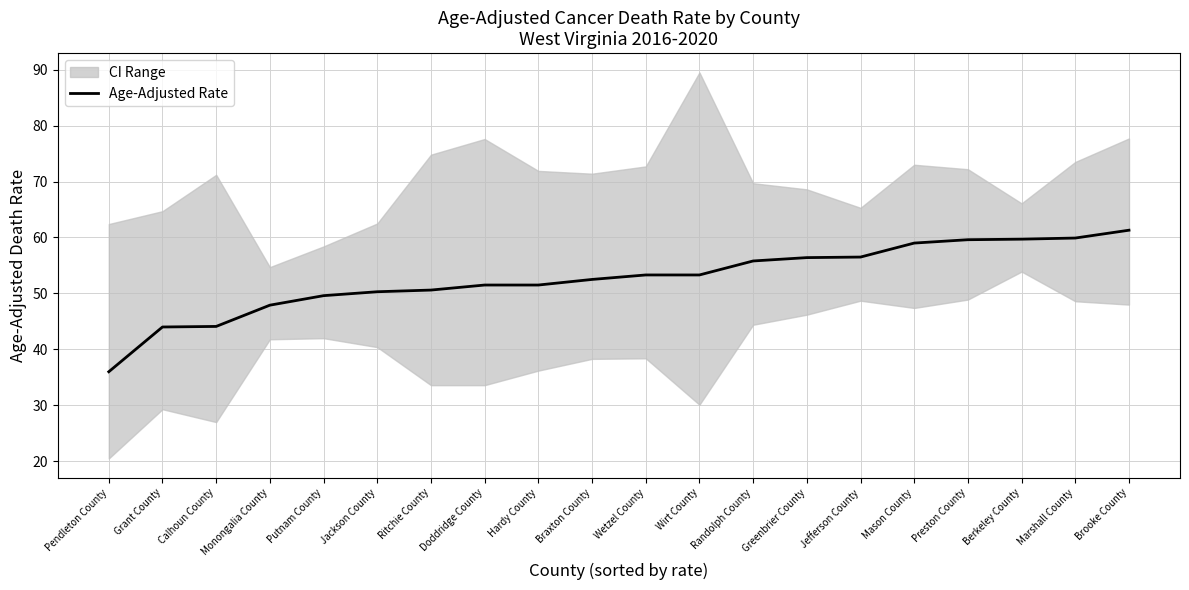

Reading left to right, extract all data points from this chart.

Pendleton County=36.0	Grant County=44.0	Calhoun County=44.1	Monongalia County=47.9	Putnam County=49.6	Jackson County=50.3	Ritchie County=50.6	Doddridge County=51.5	Hardy County=51.5	Braxton County=52.5	Wetzel County=53.3	Wirt County=53.3	Randolph County=55.8	Greenbrier County=56.4	Jefferson County=56.5	Mason County=59.0	Preston County=59.6	Berkeley County=59.7	Marshall County=59.9	Brooke County=61.3